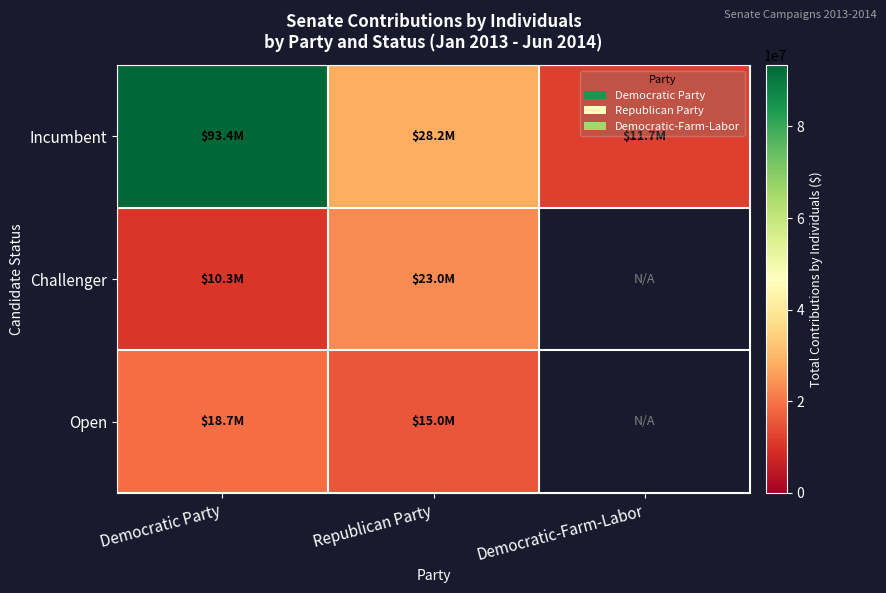

At which label is Incumbent closest to 52525146?

Republican Party